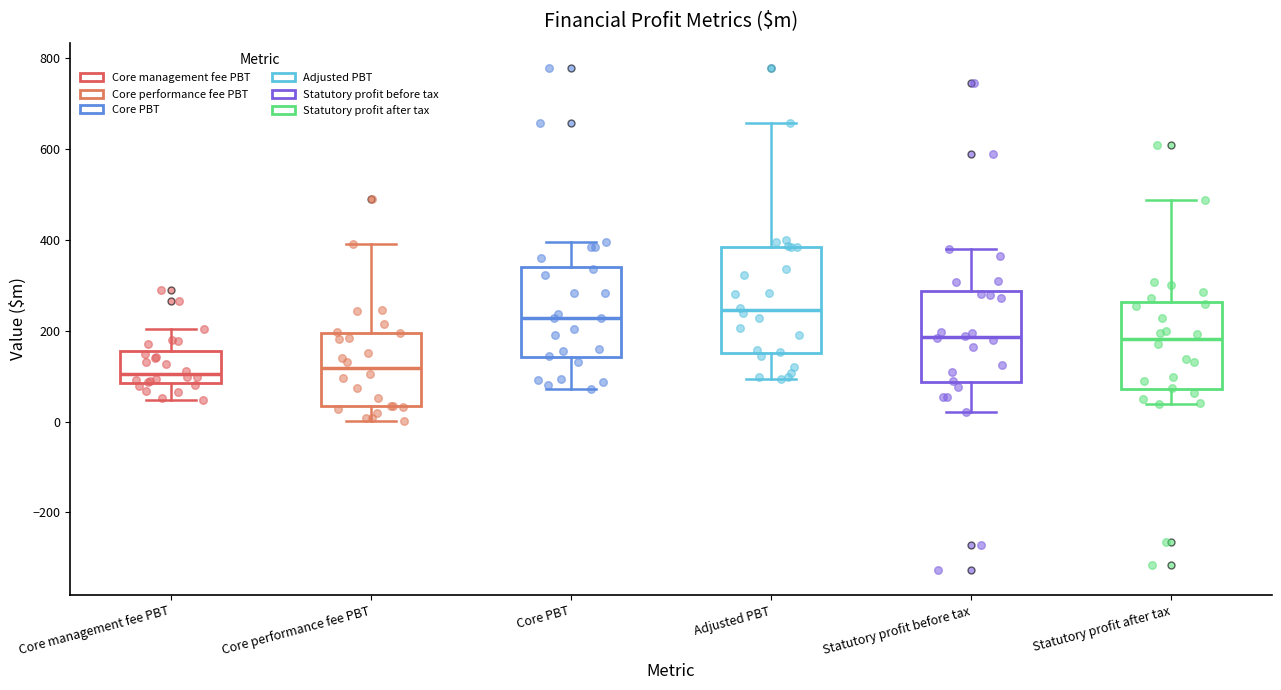

Which box is the tallest, from its lower edge to its upper edge?

Adjusted PBT